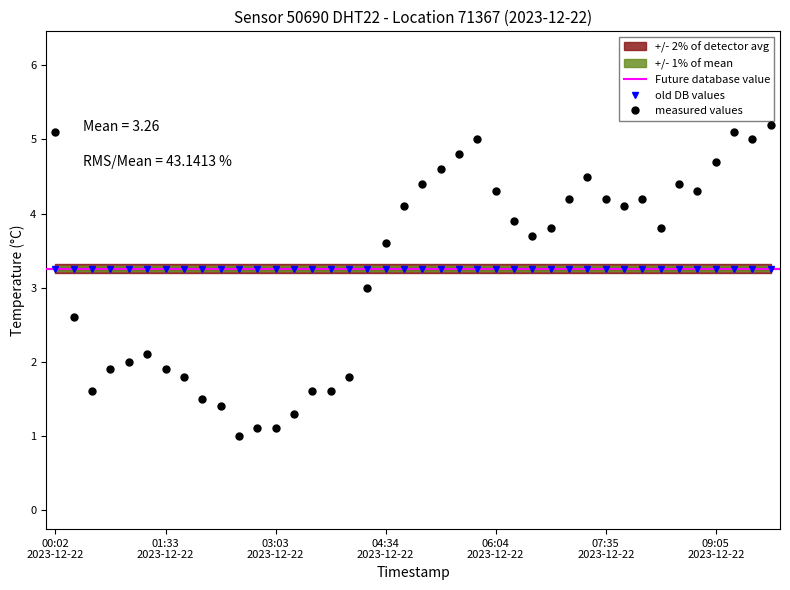

Reading left to right, list all the values displayed in this chart.

5.1	2.6	1.6	1.9	2.0	2.1	1.9	1.8	1.5	1.4	1.0	1.1	1.1	1.3	1.6	1.6	1.8	3.0	3.6	4.1	4.4	4.6	4.8	5.0	4.3	3.9	3.7	3.8	4.2	4.5	4.2	4.1	4.2	3.8	4.4	4.3	4.7	5.1	5.0	5.2